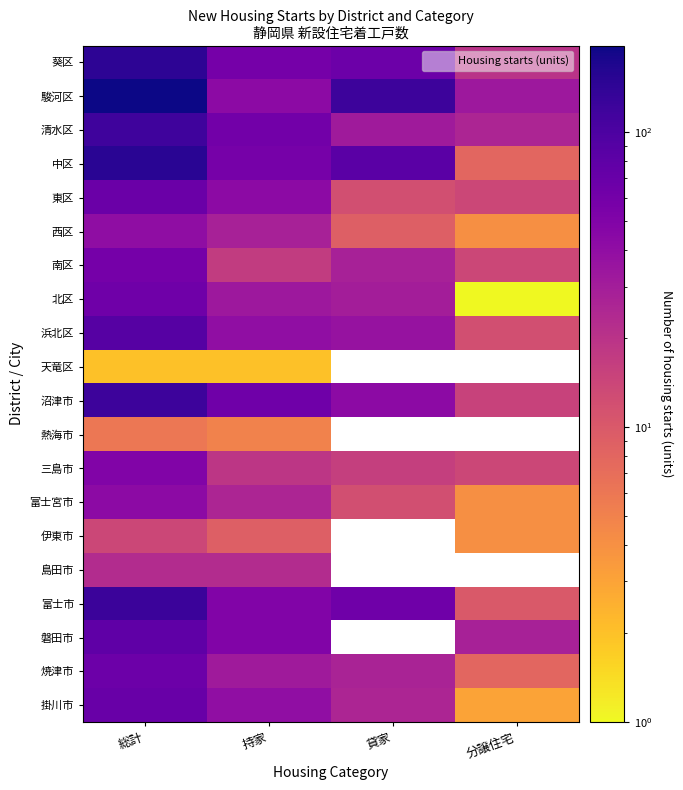

Is the value of 富士宮市 at 総計 greater than the value of 東区 at 貸家?

Yes